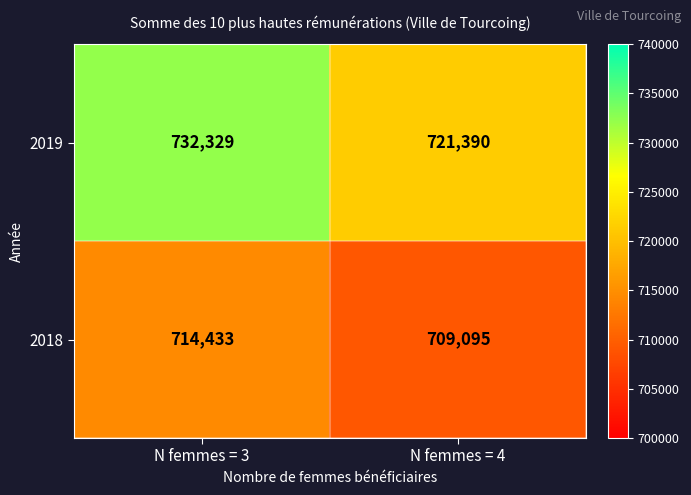

Rank the series by their maximum value, from lowest to highest.

2018, 2019